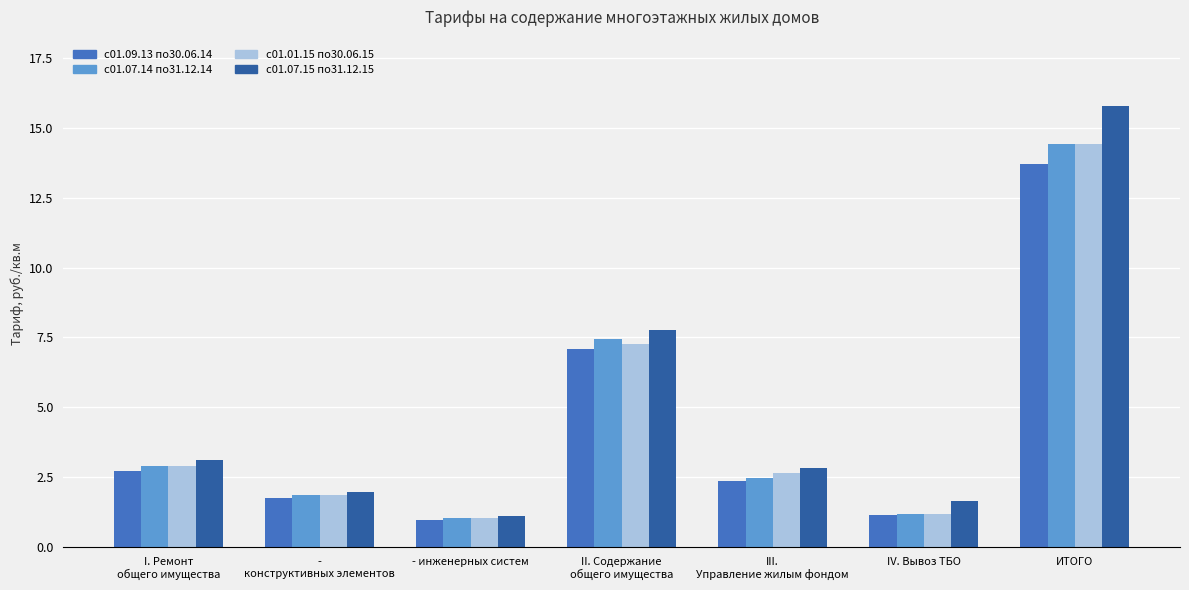

What is the spread (max minus min) of values at IV. Вывоз ТБО?

0.5